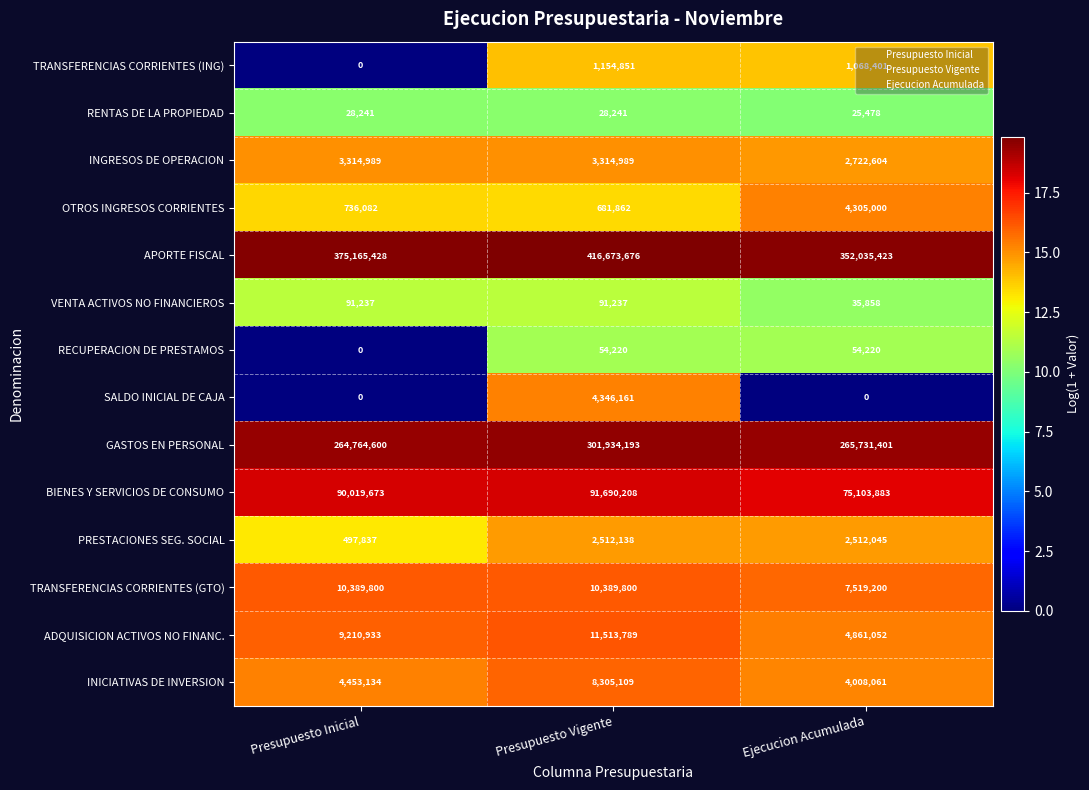

How many INGRESOS DE OPERACION values are between 2722604 and 3314989?

3